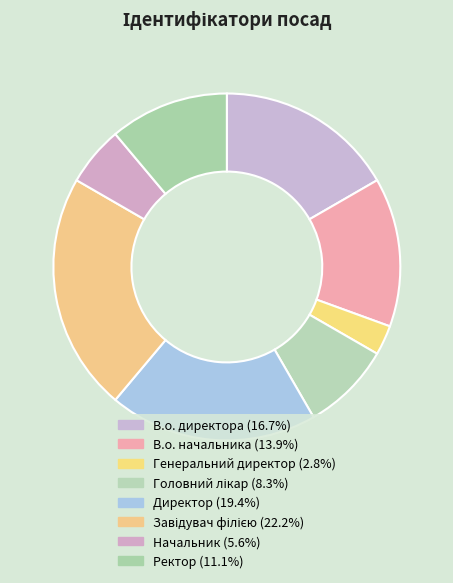

Is Генеральний директор the majority of the pie?

No